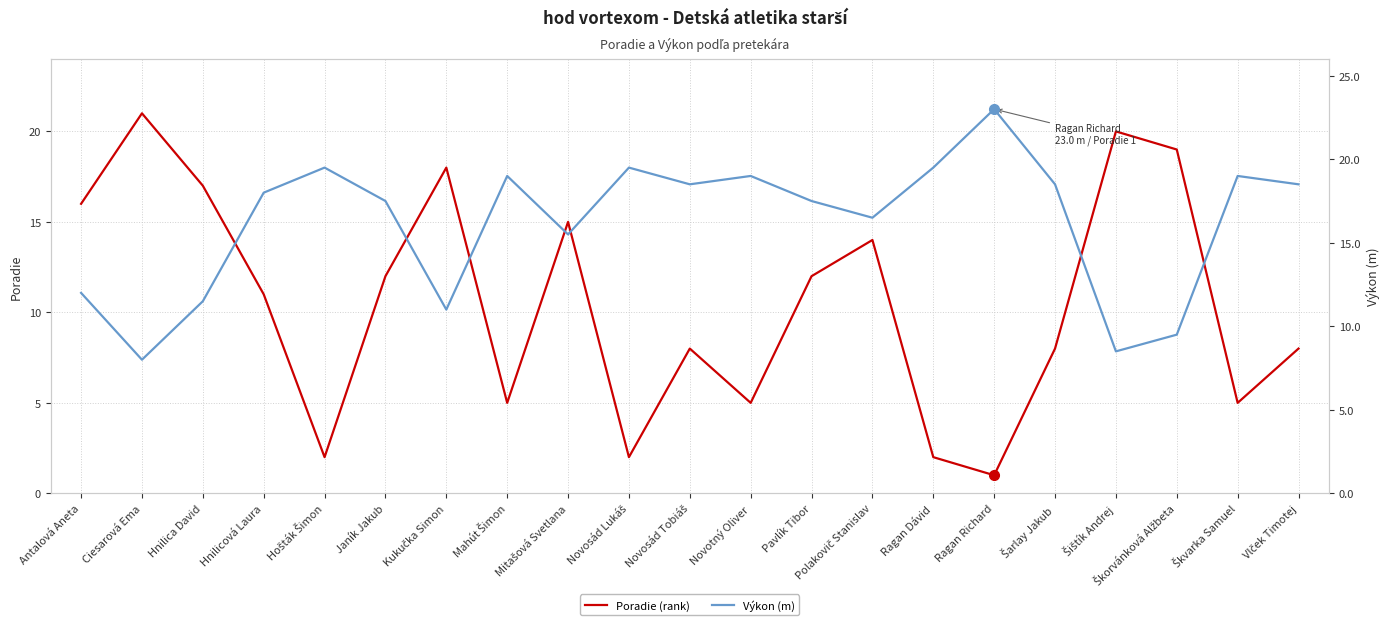

How many data points in Poradie are above 11?

10